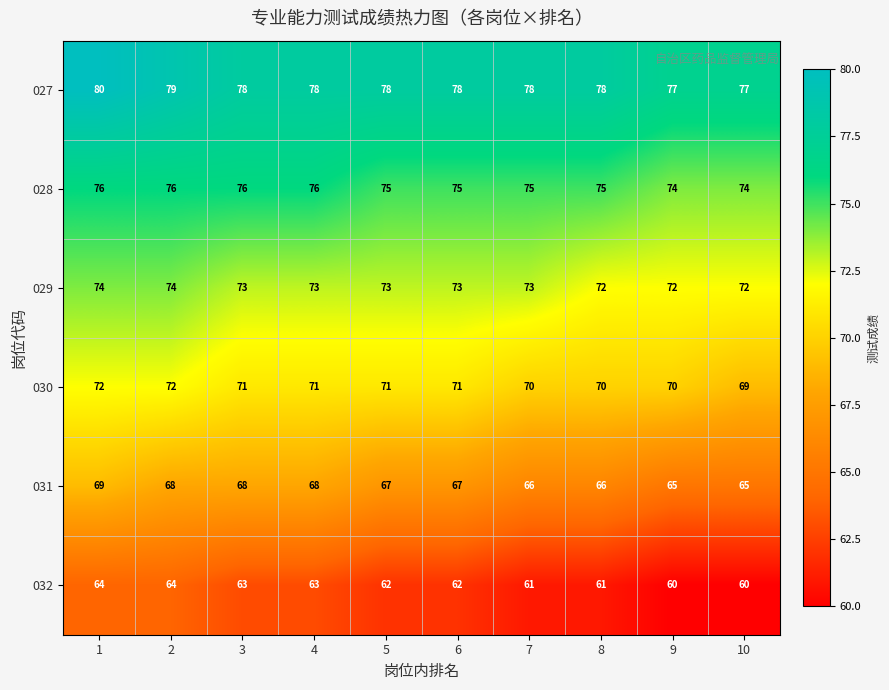

List the series in order of their peak value, lowest first.

032, 031, 030, 029, 028, 027